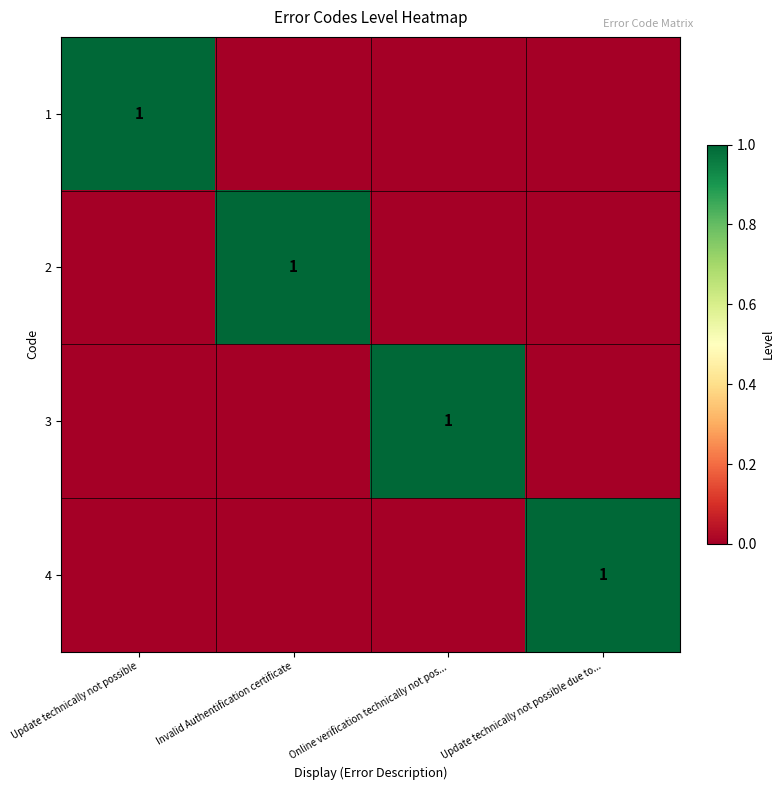

The value of 3 at Online verification technically not pos... is 0. True or false?

False